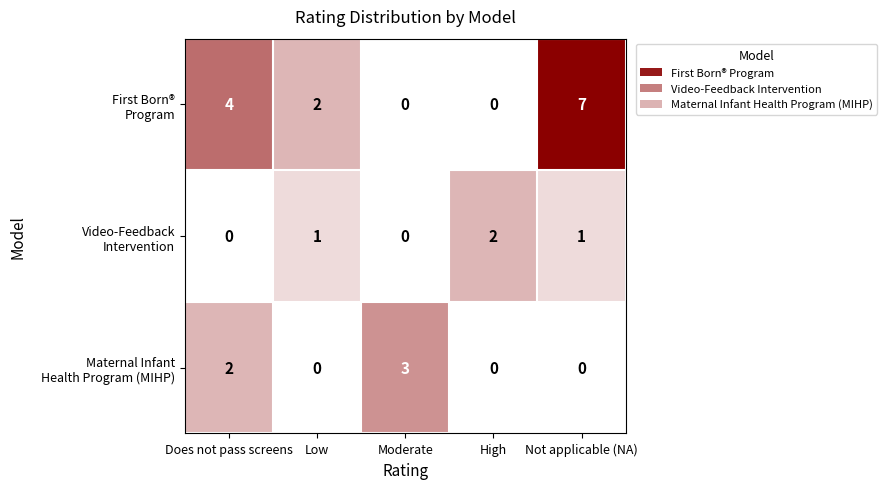

What is the maximum value shown in the chart?

7